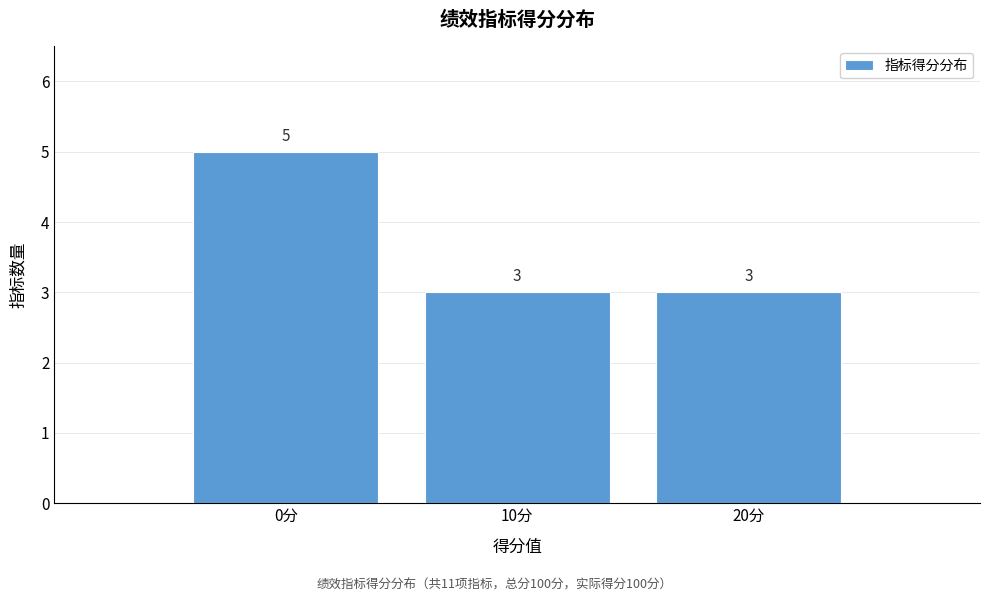

How tall is the bar that spans 5 to 15 on the x-axis?

3